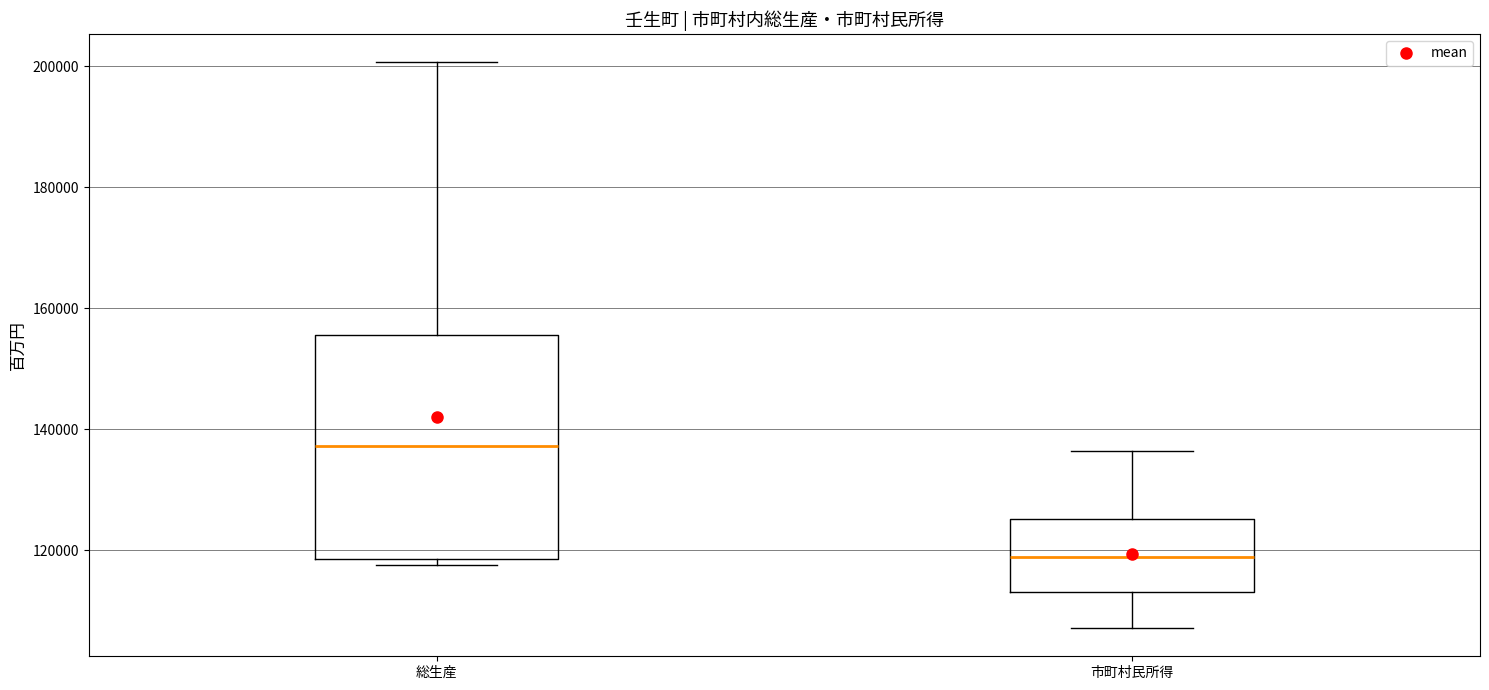

Where does the median line of the box for 市町村民所得 sit on the y-axis? The values are not printed on the chart, so give them approximately, as read against the axis.

118000